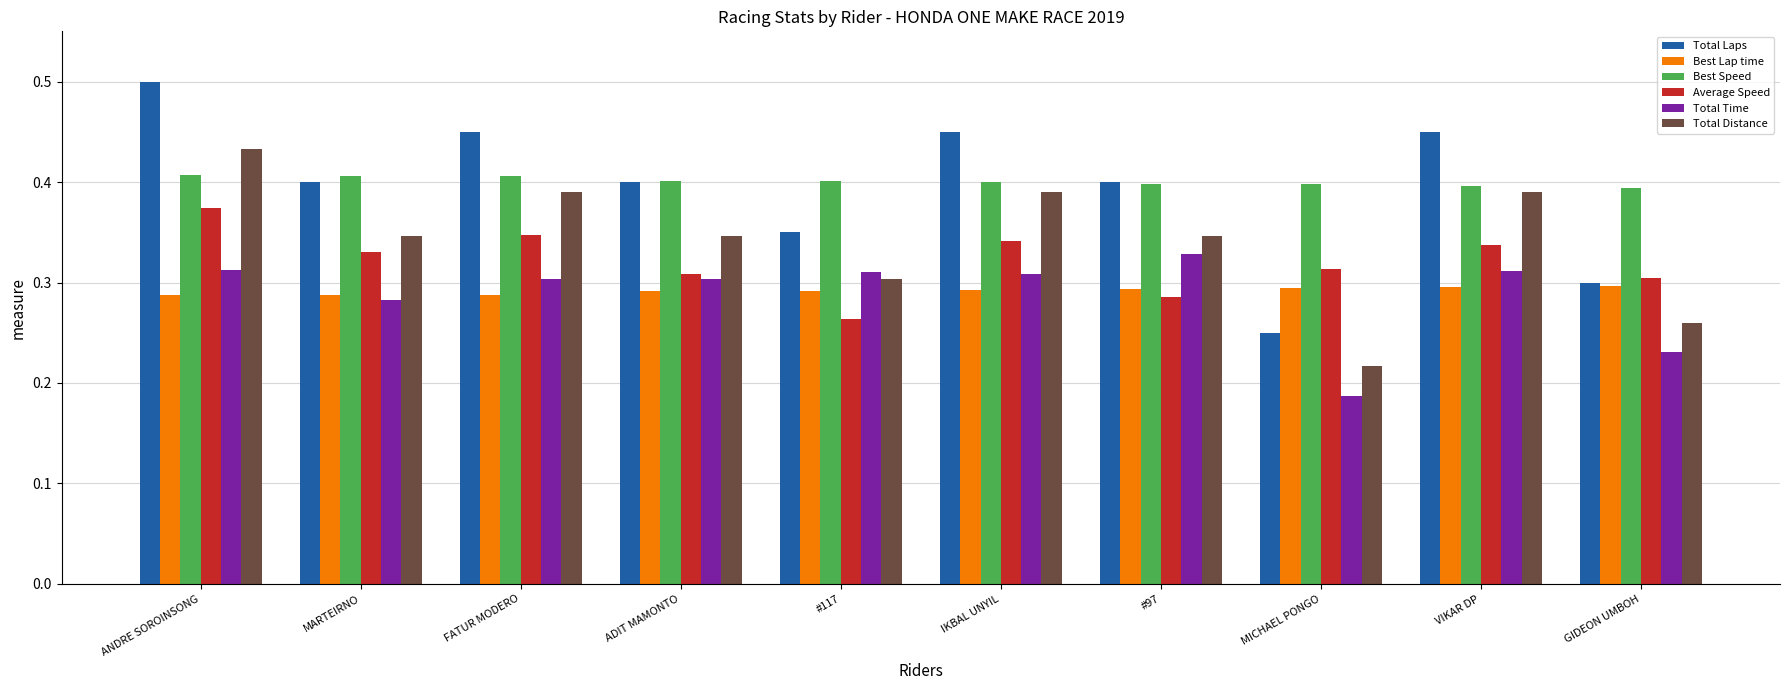

What is the sum of the Average Speed values at IKBAL UNYIL and FATUR MODERO?

0.7